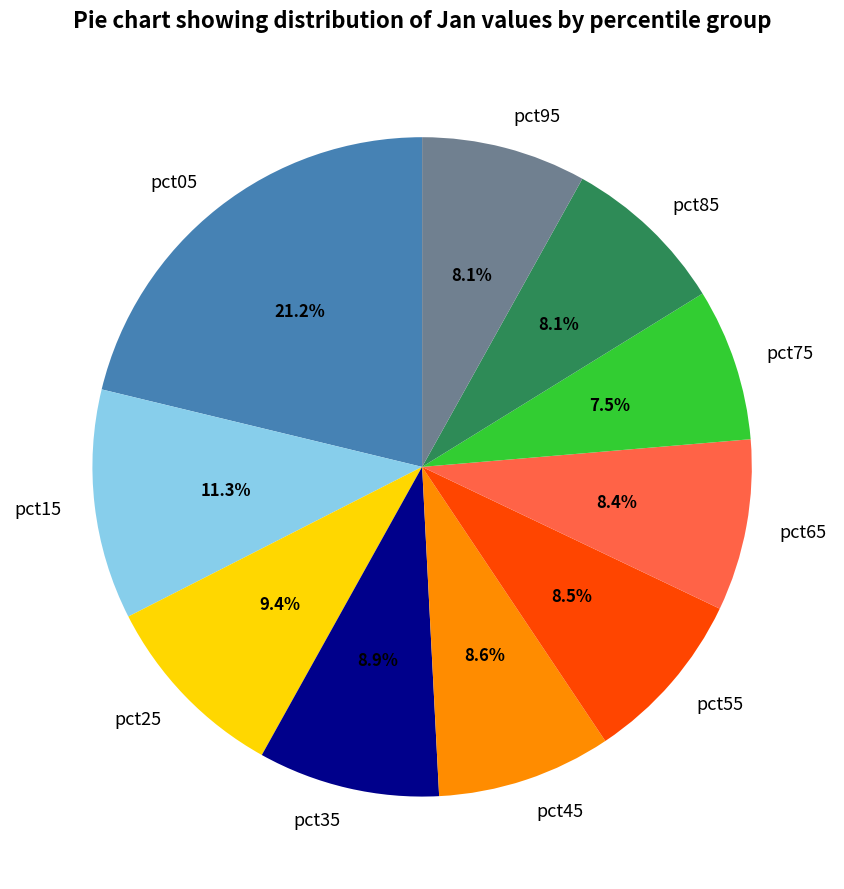

What percentage is NOT represented by pct15?

88.7%